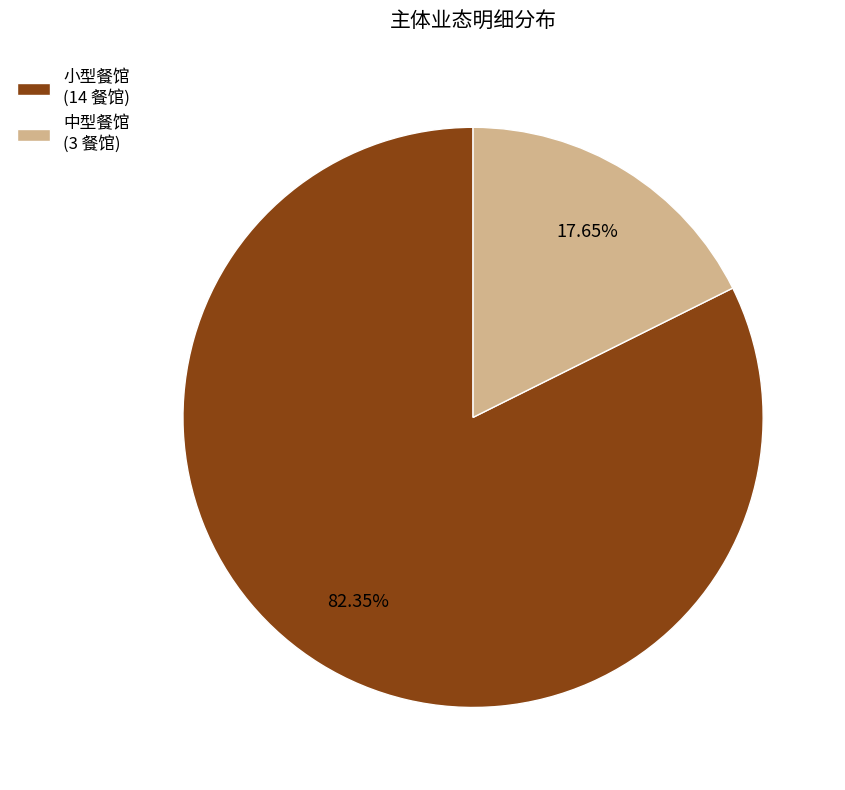

What is the smallest slice in the pie chart?

中型餐馆